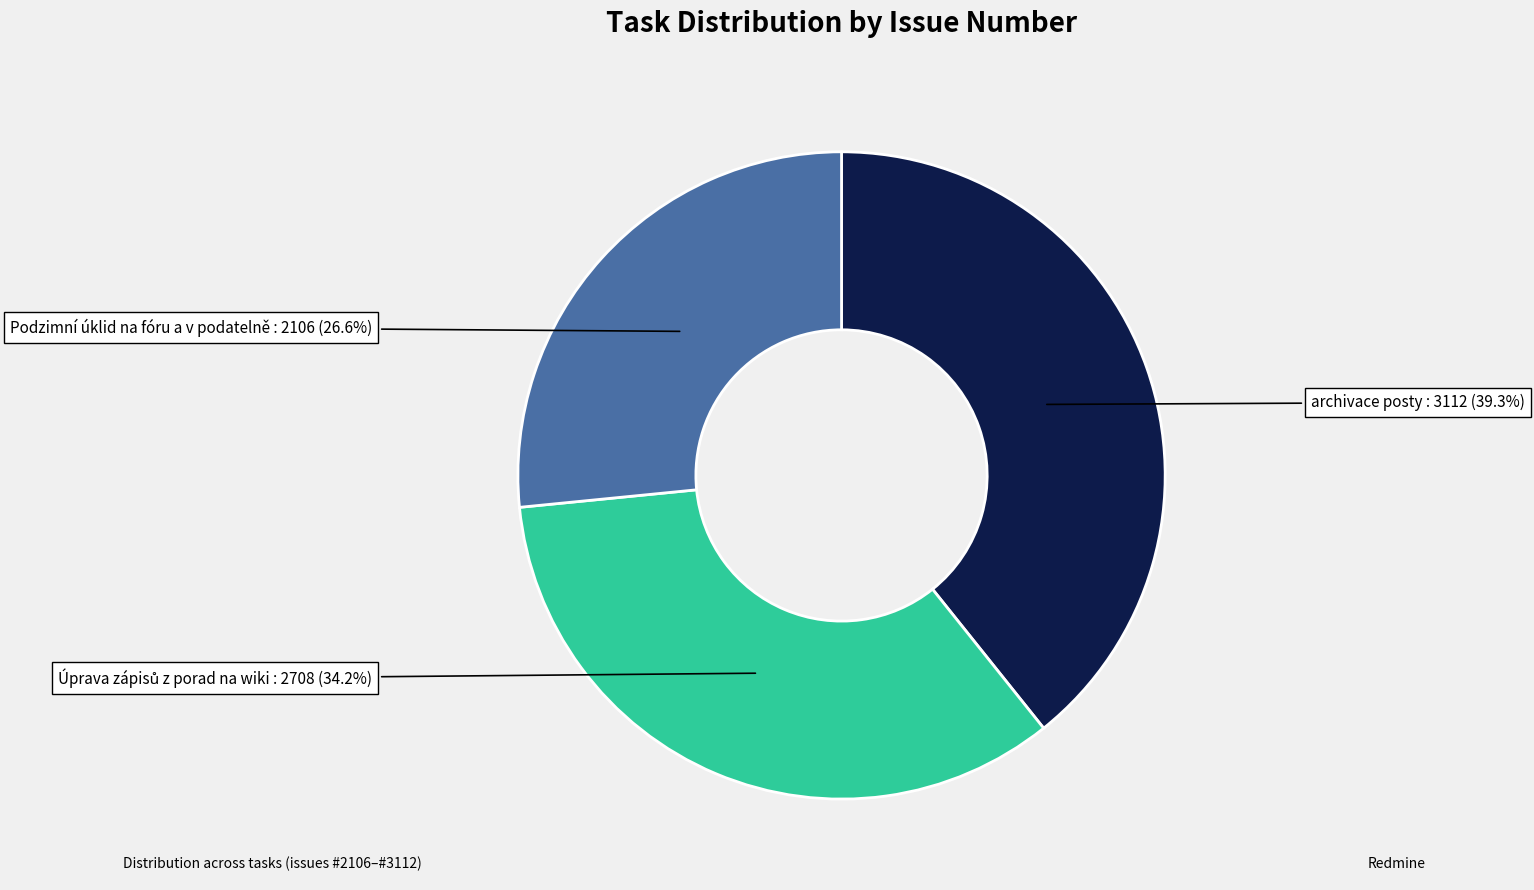

How much of the chart is everything except archivace posty?

60.7%